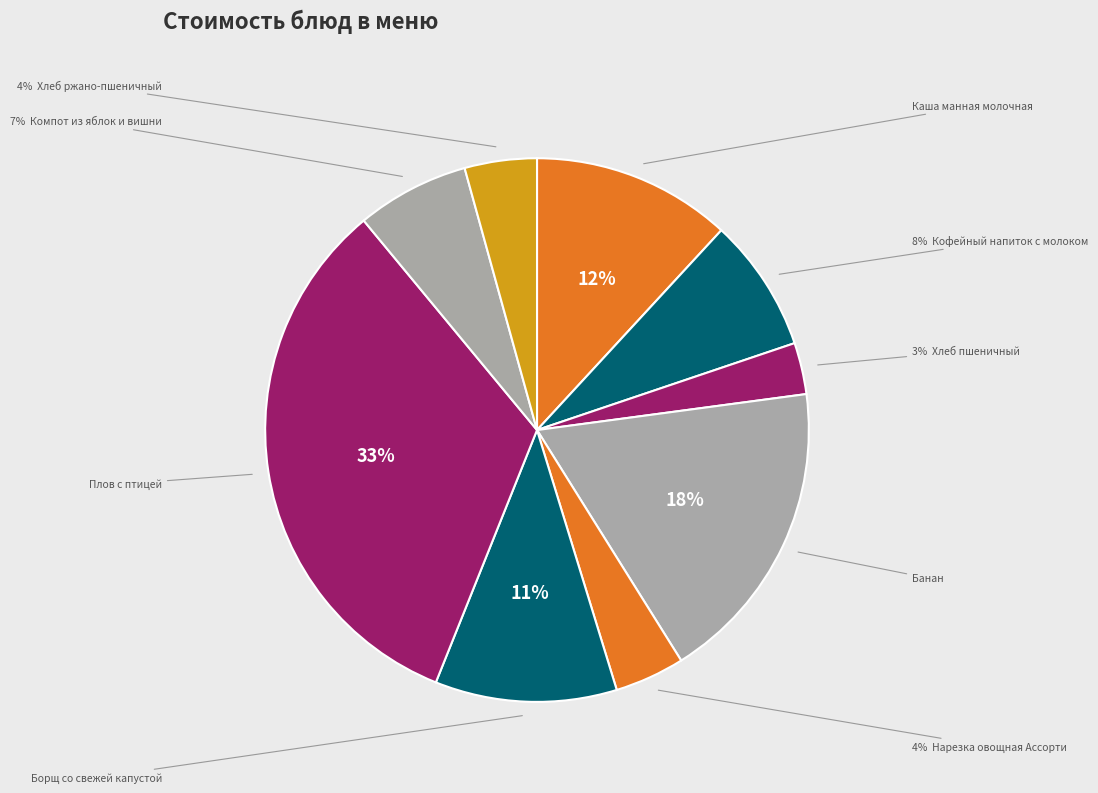

How many slices are in this pie chart?

9